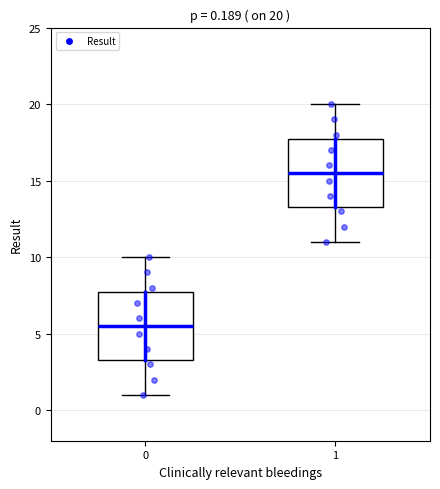

Which box has the lowest median line?

0